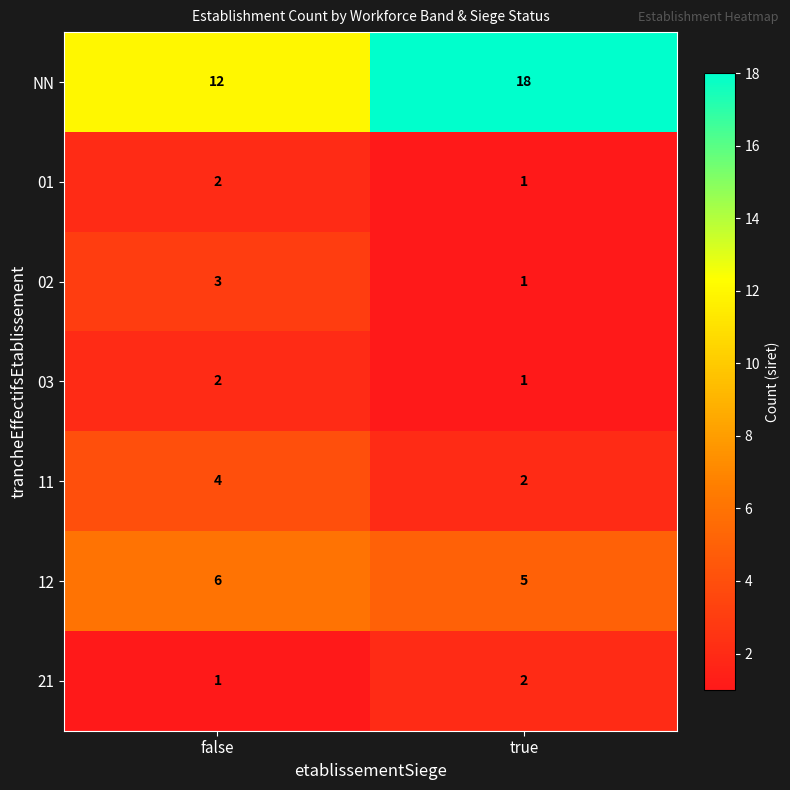

What is the average value of the NN series?

15